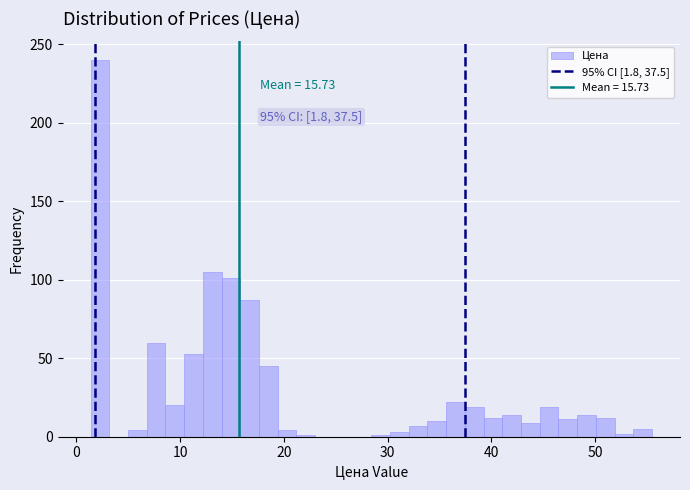

Around what value on the x-axis is the tallest bar? Give the approximate position of its centre, as read against the axis.

2